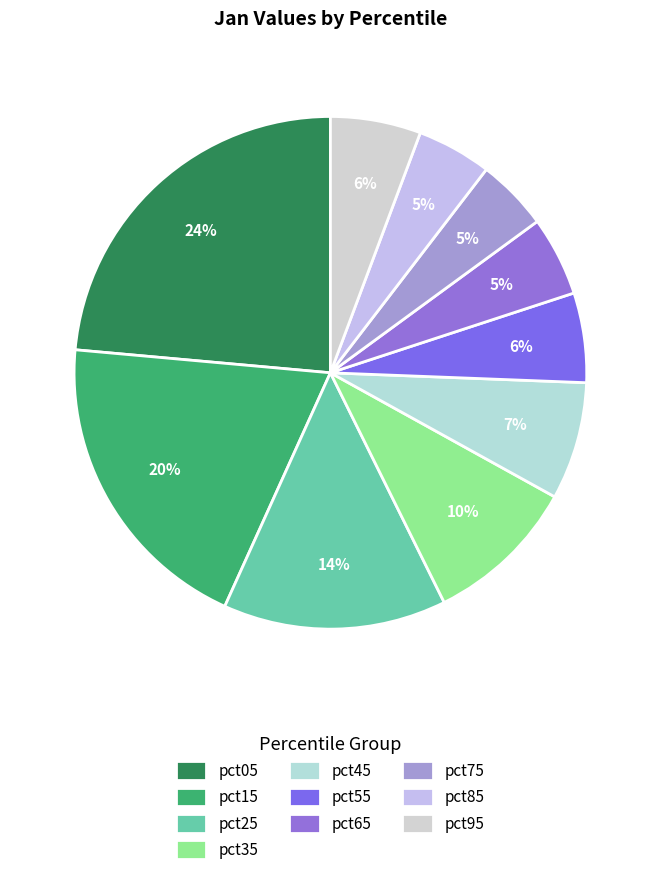

To the nearest percent, what percentage of the pie is pct75?

5%